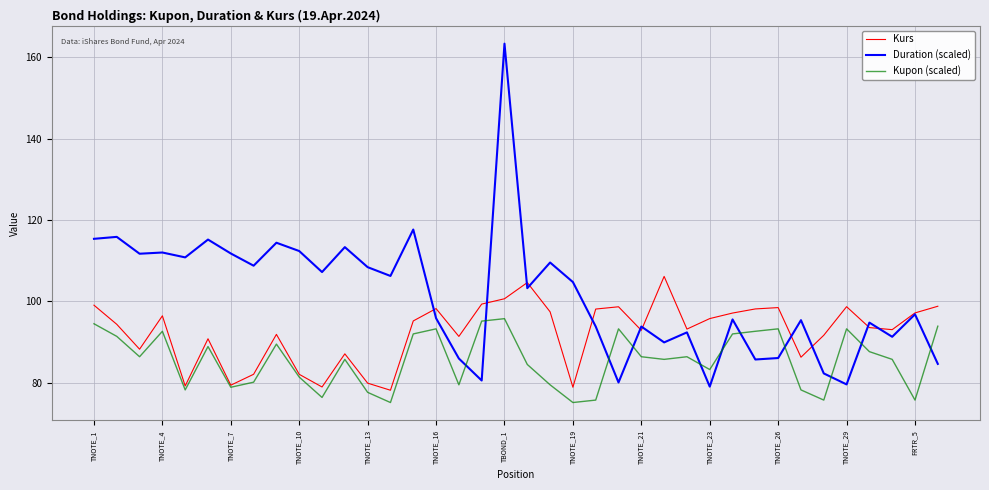

Rank the series by their maximum value, from highest to lowest.

Duration (scaled), Kurs, Kupon (scaled)